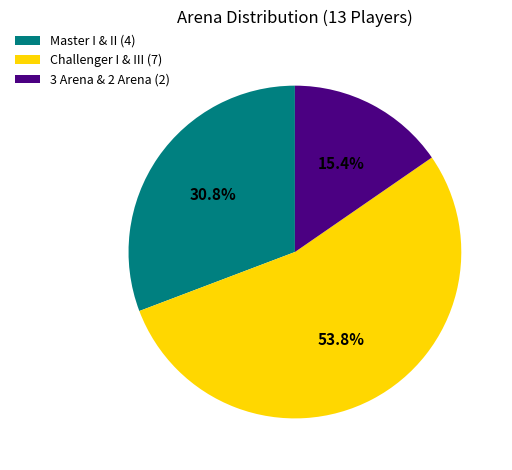

How many segments does this pie chart have?

3